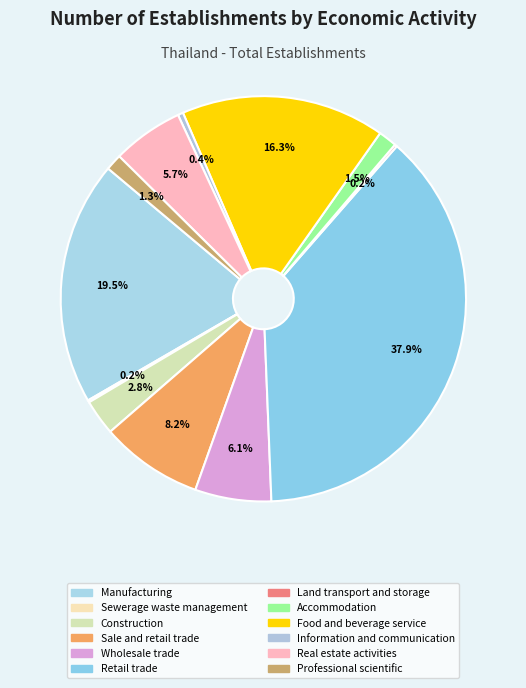

Count the number of slices in the pie.

12